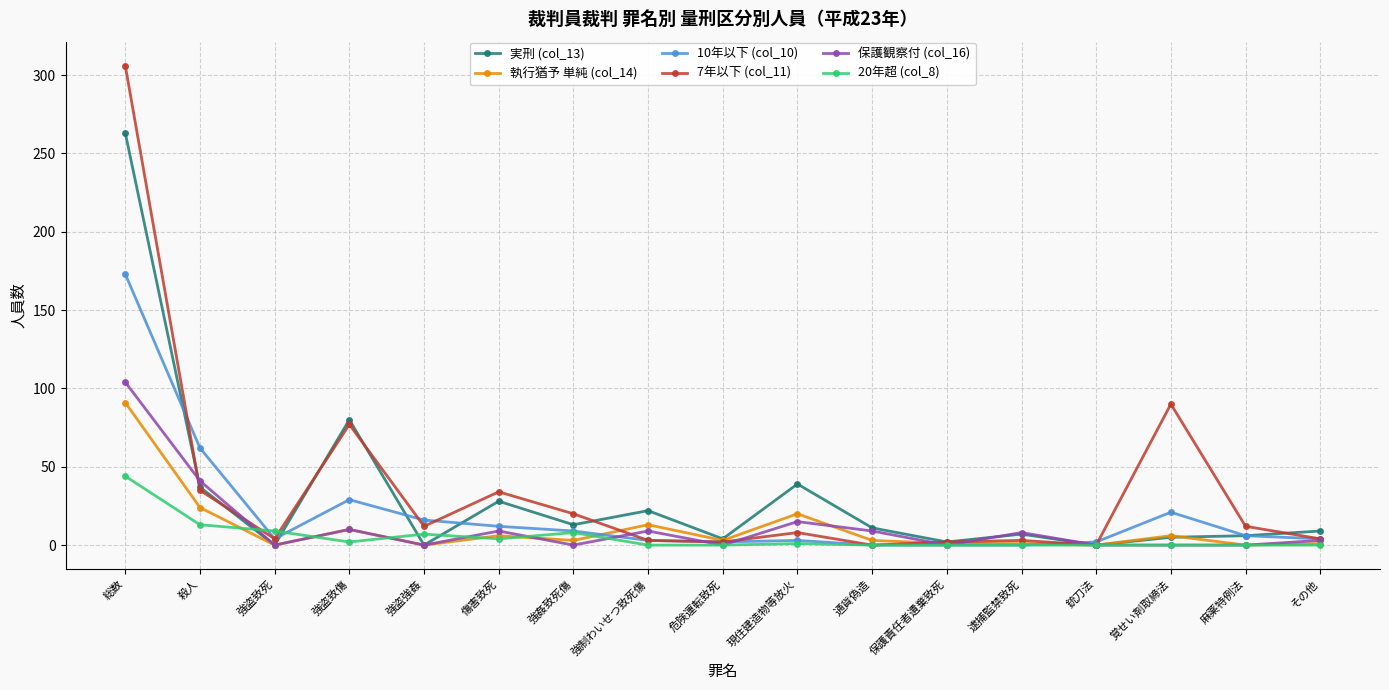

Count the number of data series in this chart.

6